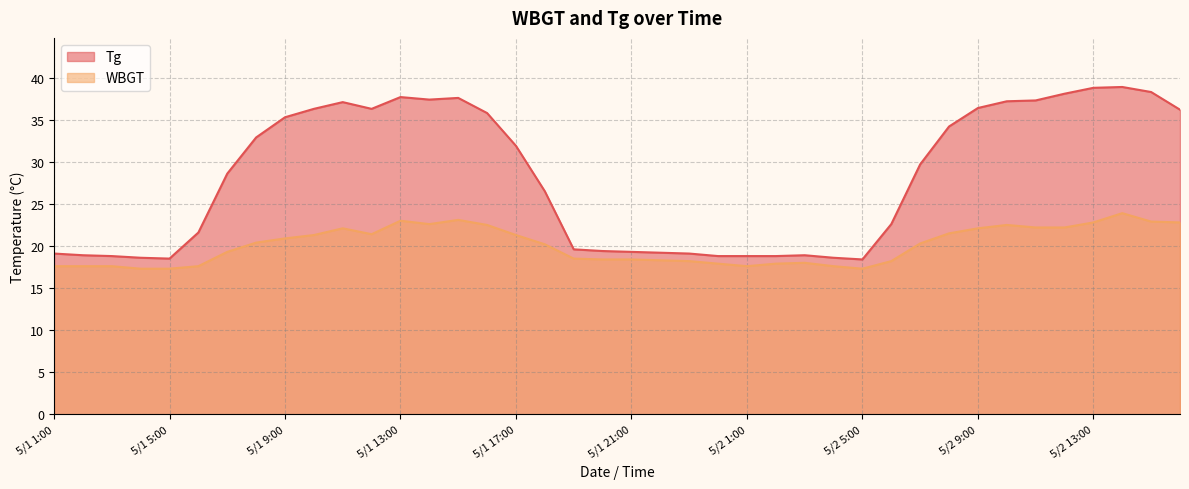

What is the value of the WBGT point at the 21st from the left?

18.4